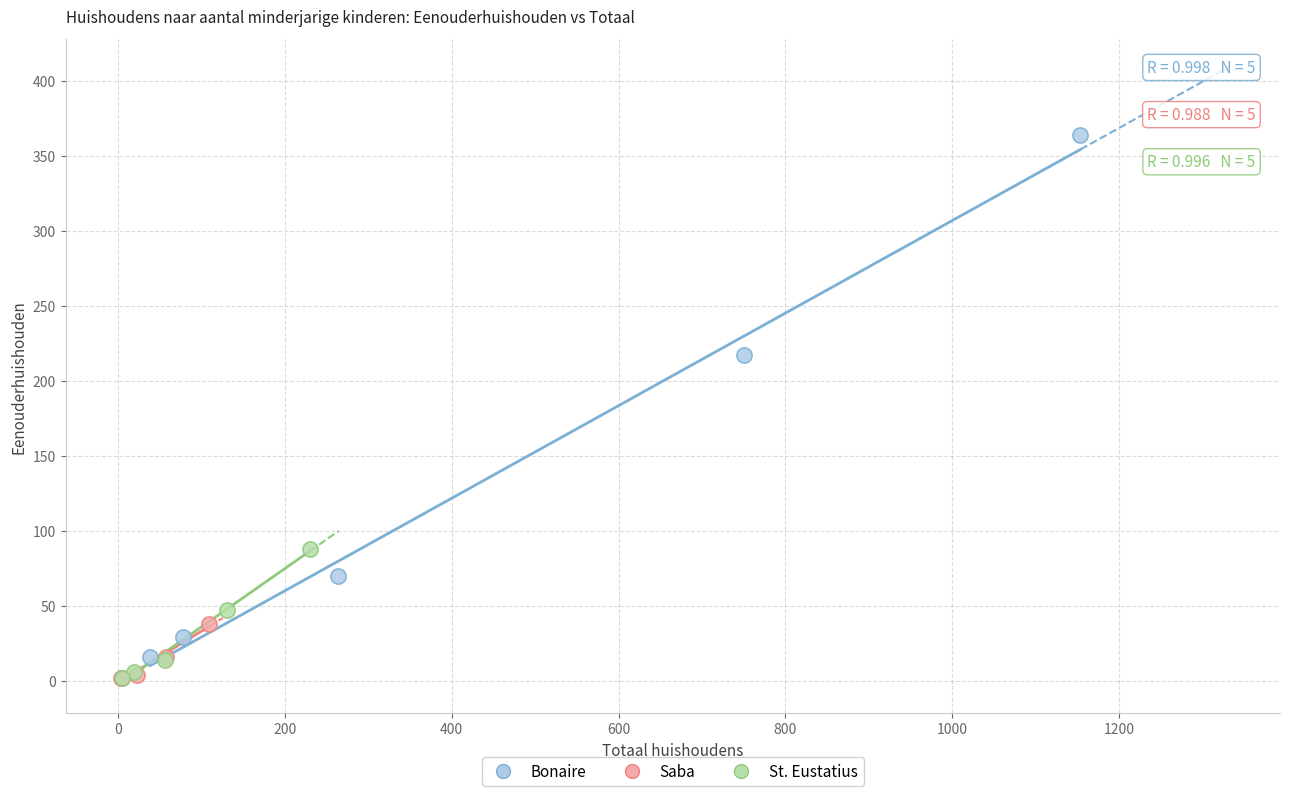

Which series reaches the maximum Y coordinate?

Bonaire